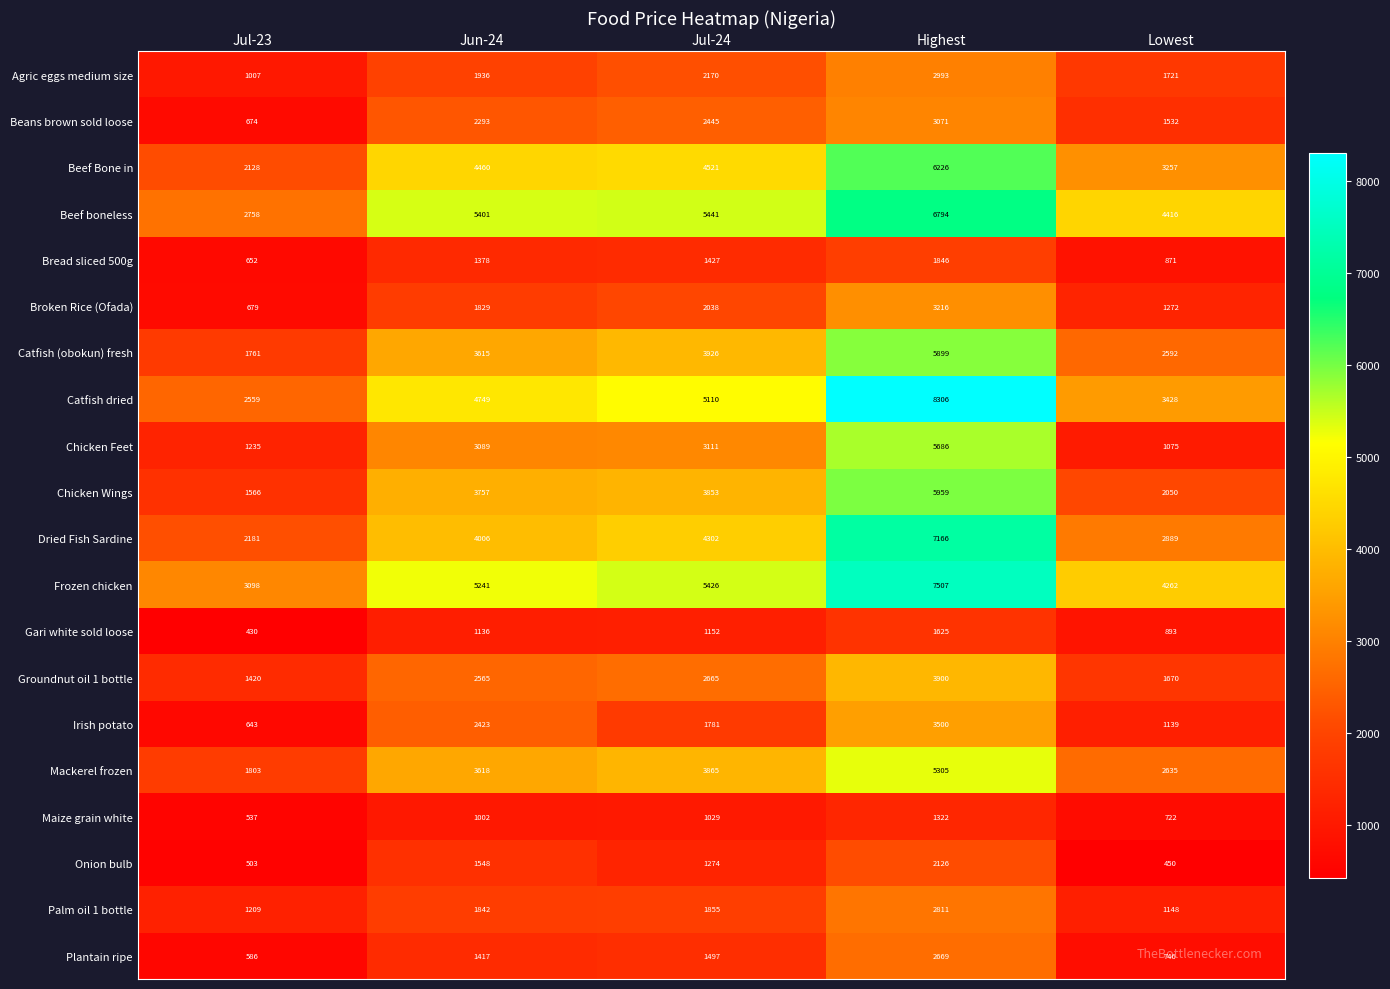

At how many categories does at least one series exceed 6692?

1